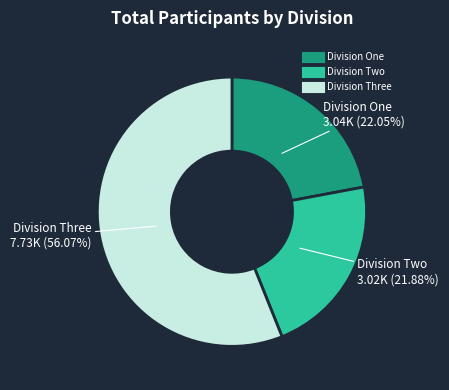

To the nearest percent, what portion does Division Two represent?

22%